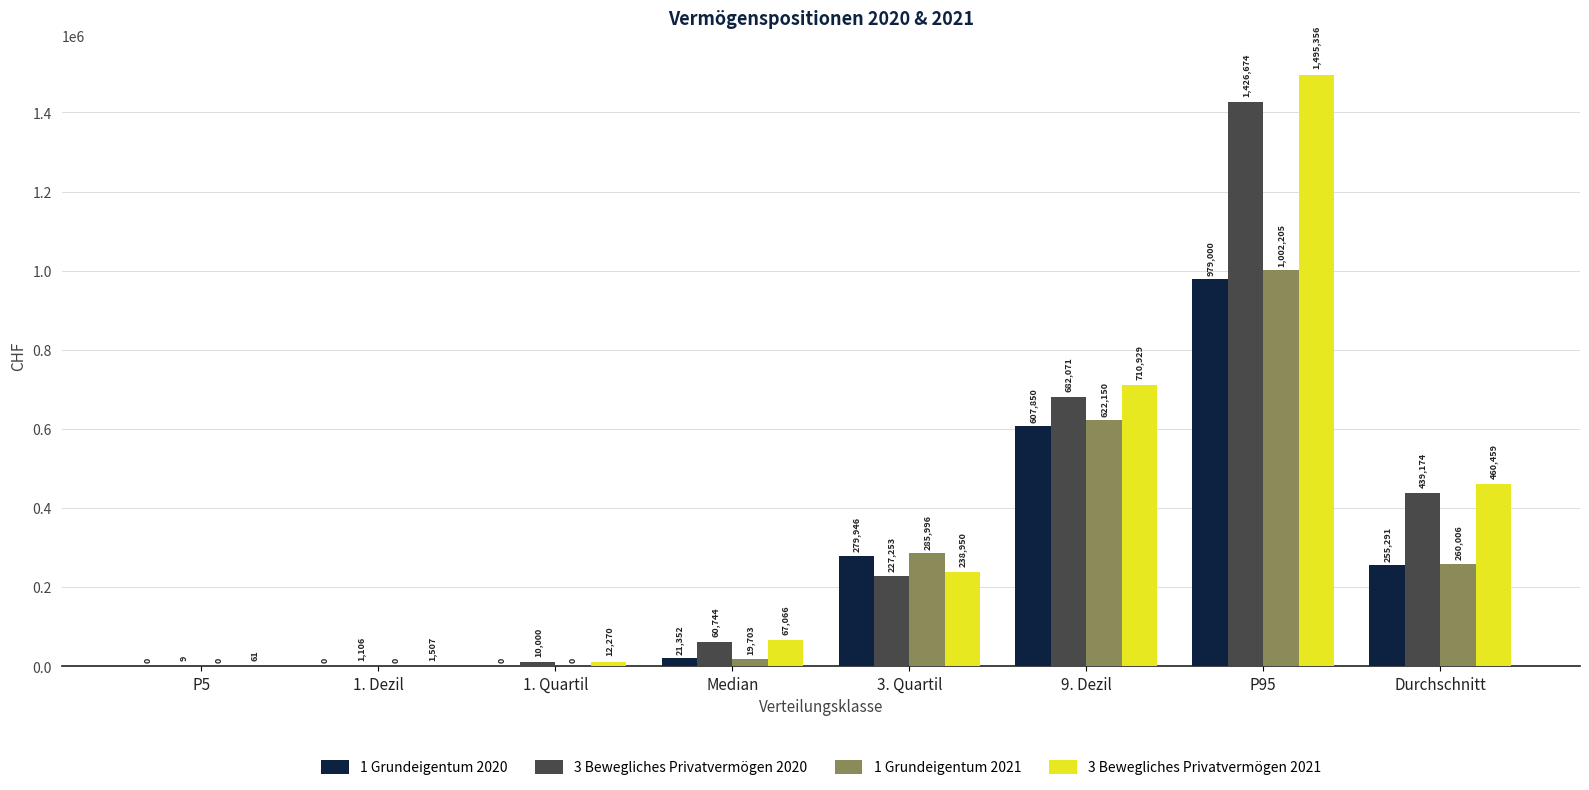

How many groups of bars are there?

8